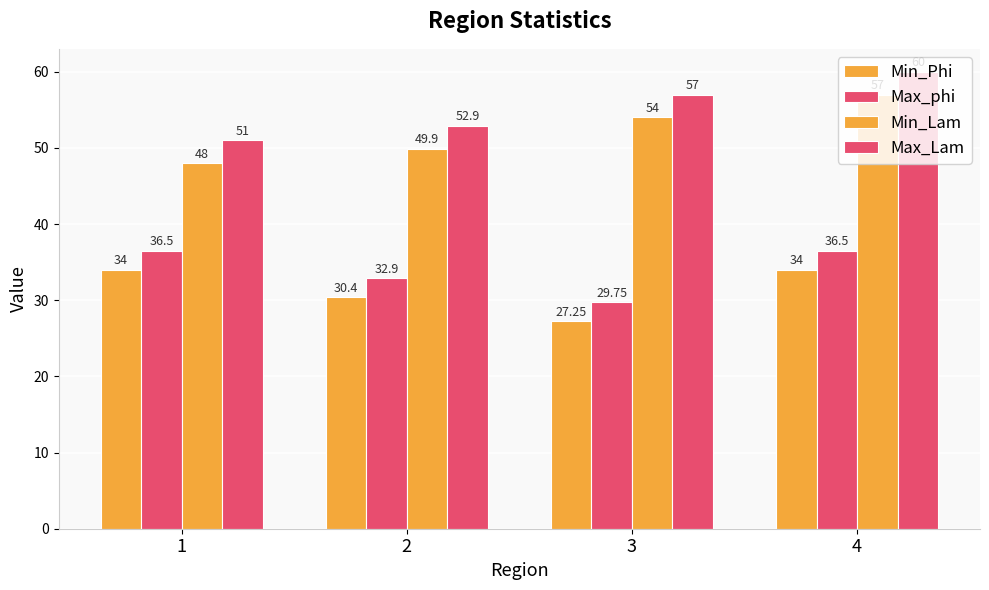

What is the lowest value of the Min_Lam series?

48.0